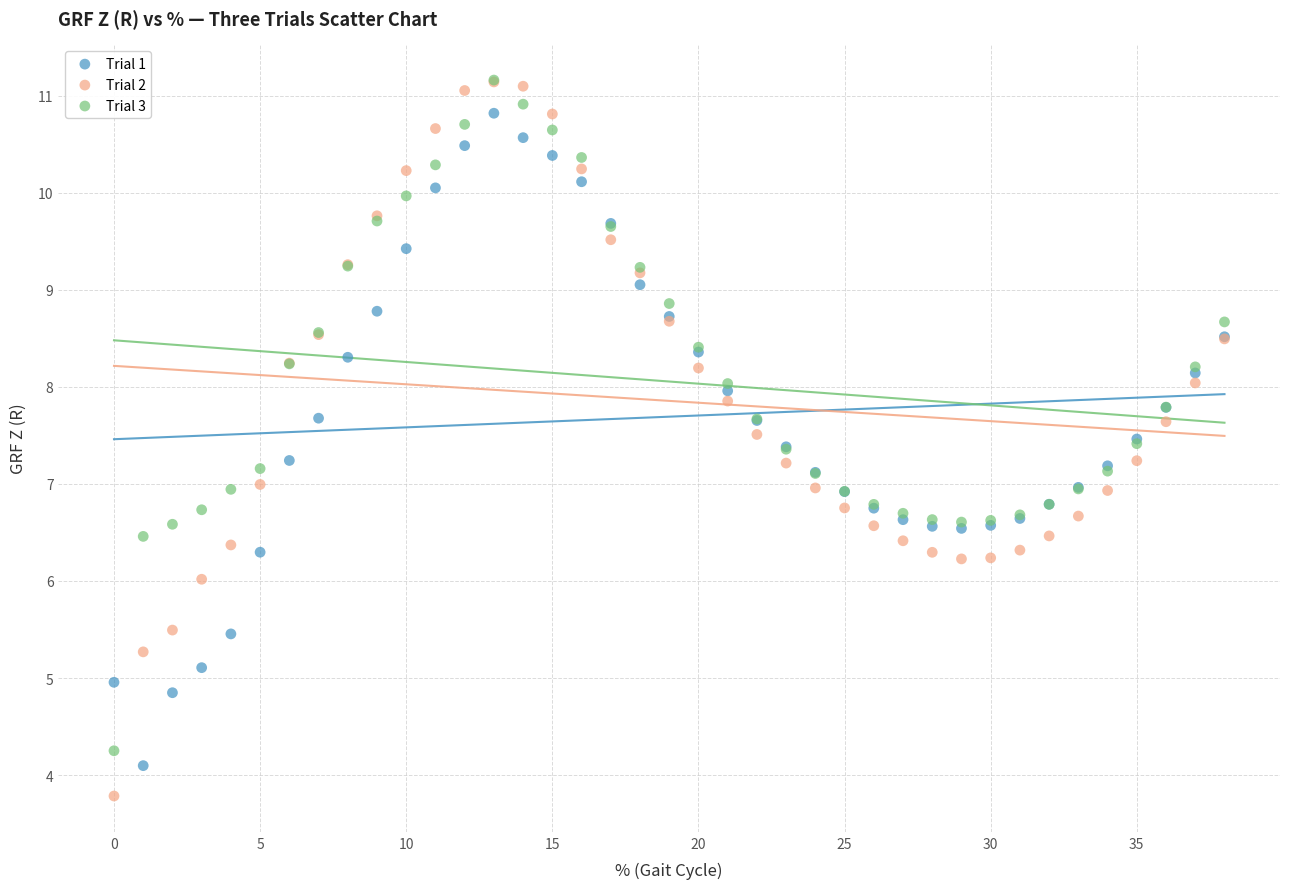

What are all the series names shown in the legend?

Trial 1, Trial 2, Trial 3